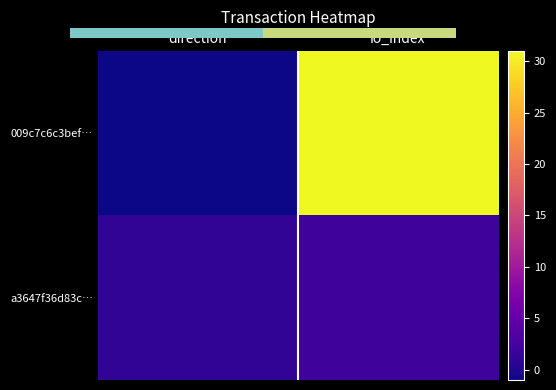

Is it true that 009c7c6c3bef… equals -1 at direction?

True